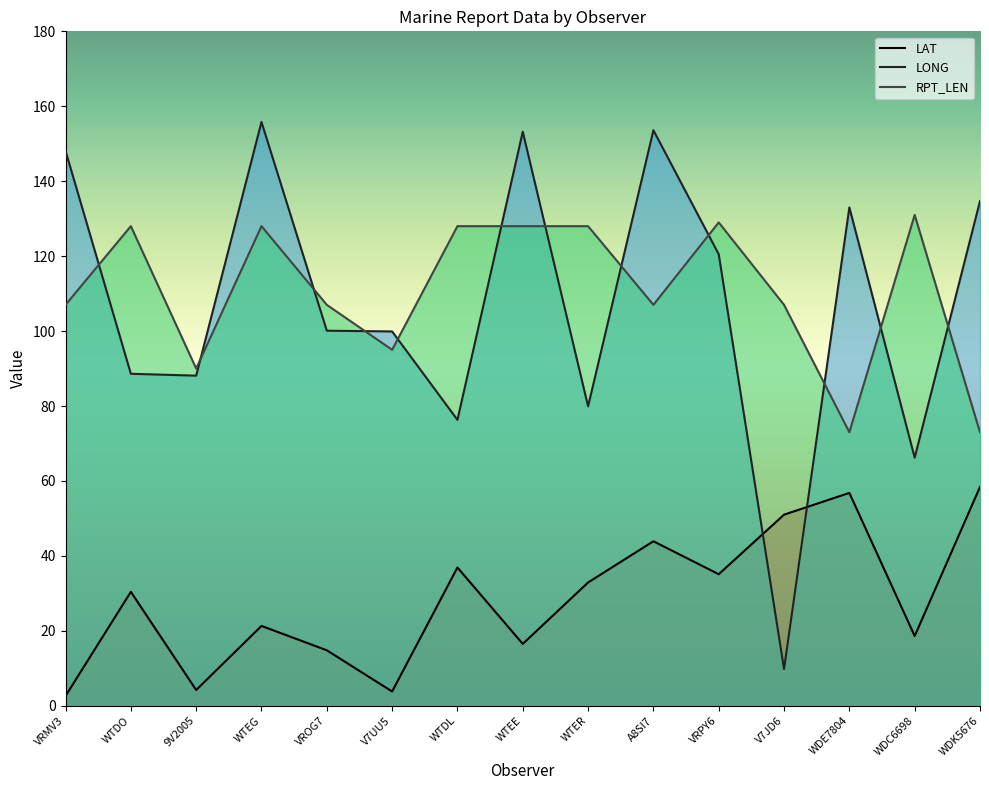

What is the difference between the second highest and minimum values in the LAT series?

54.2